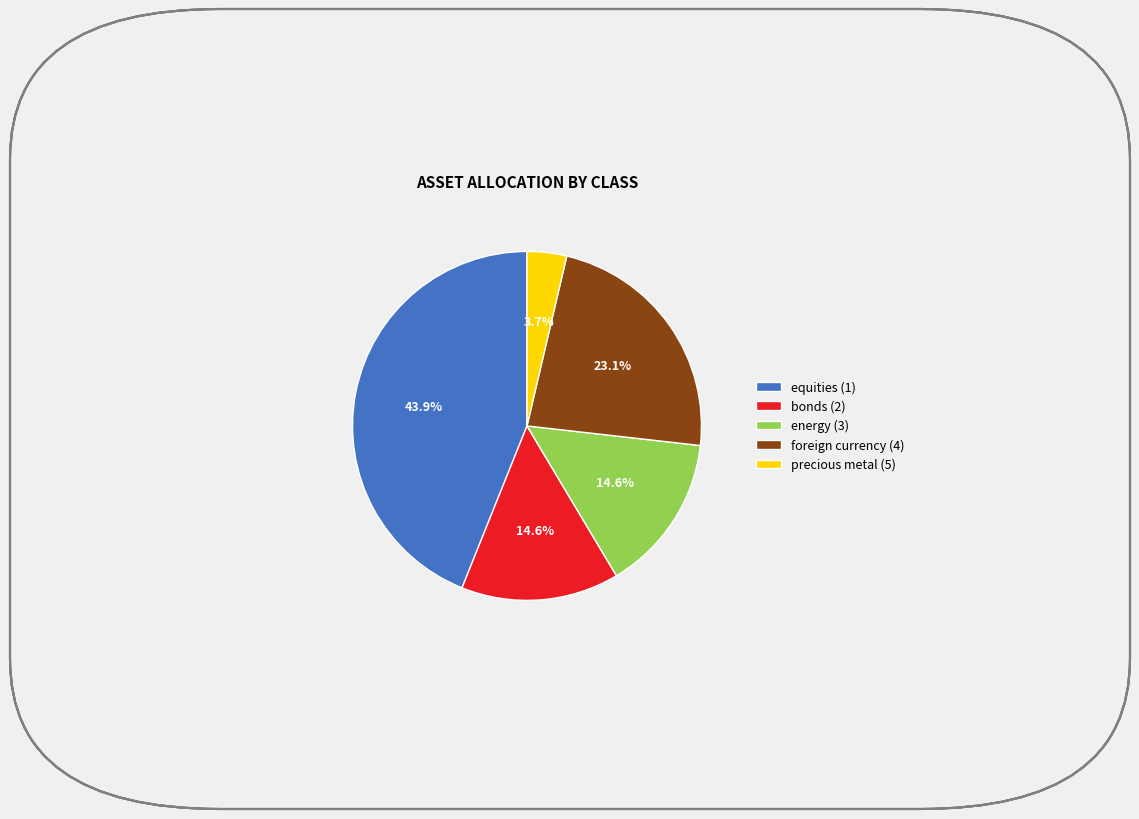

Is there a majority slice in this chart?

No